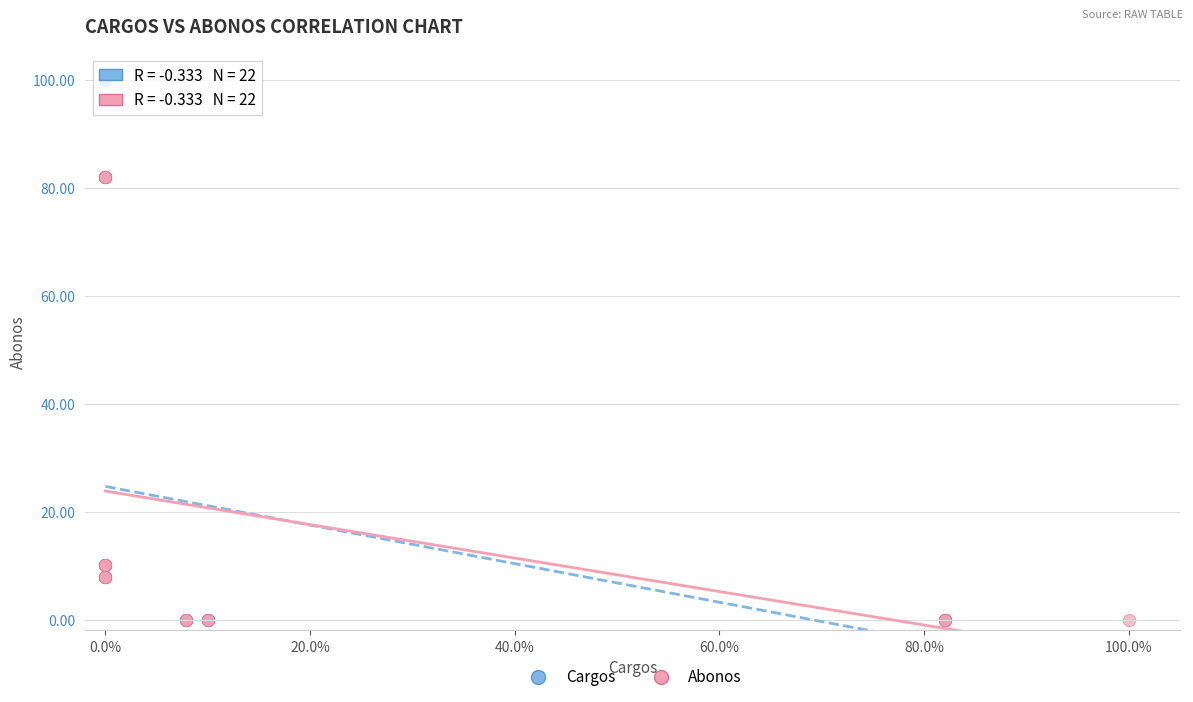

Which series reaches the maximum Y coordinate?

Cargos